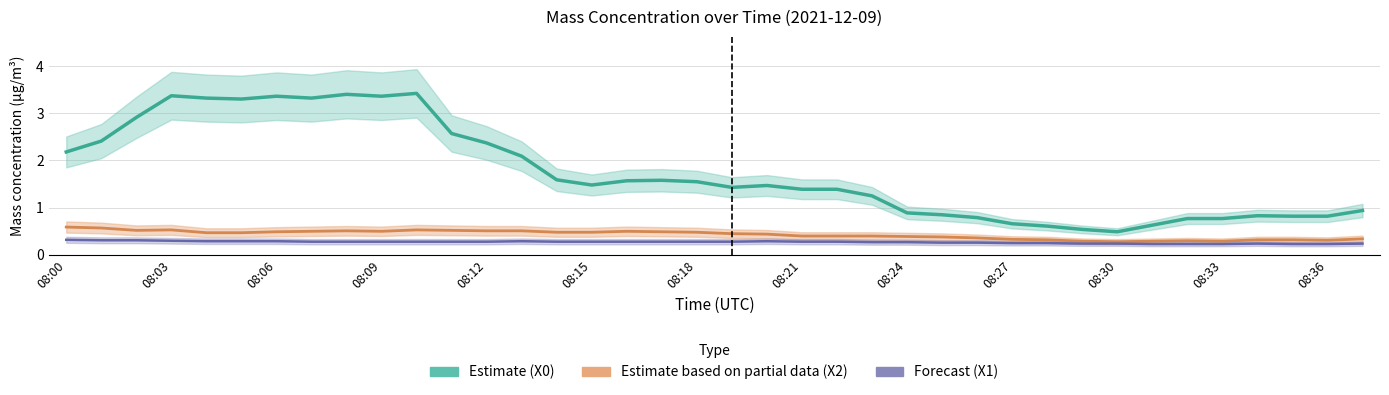

True or false: X2_M11 (Mass conc. μg/m³) and X1_M11 (Mass conc. μg/m³) cross at least once.

False